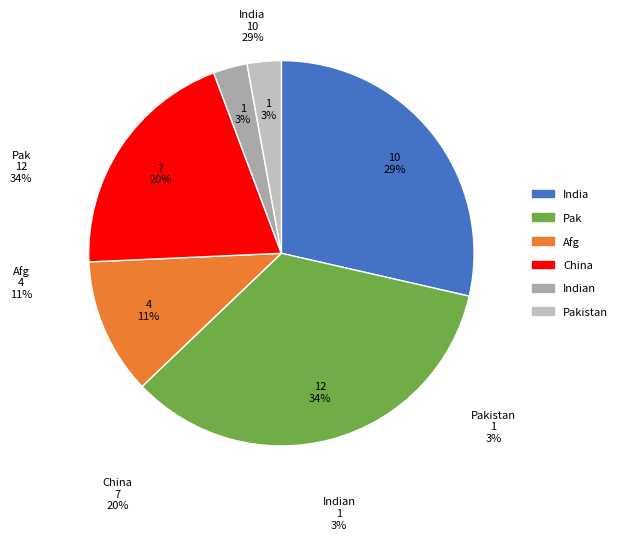

To the nearest percent, what is the average slice percentage?

17%